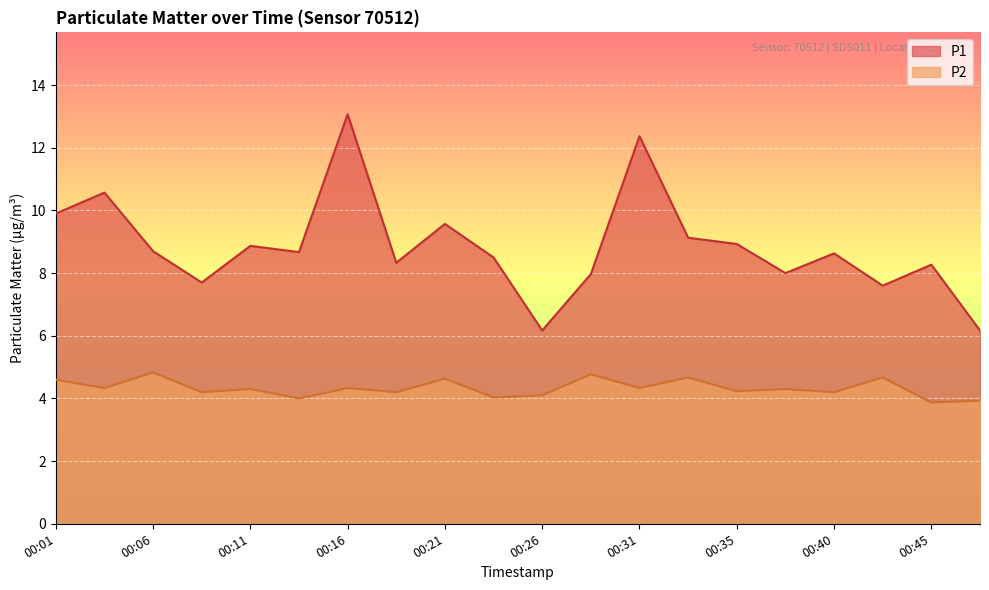

What is the value of the P2 point at the 11th from the left?

4.1